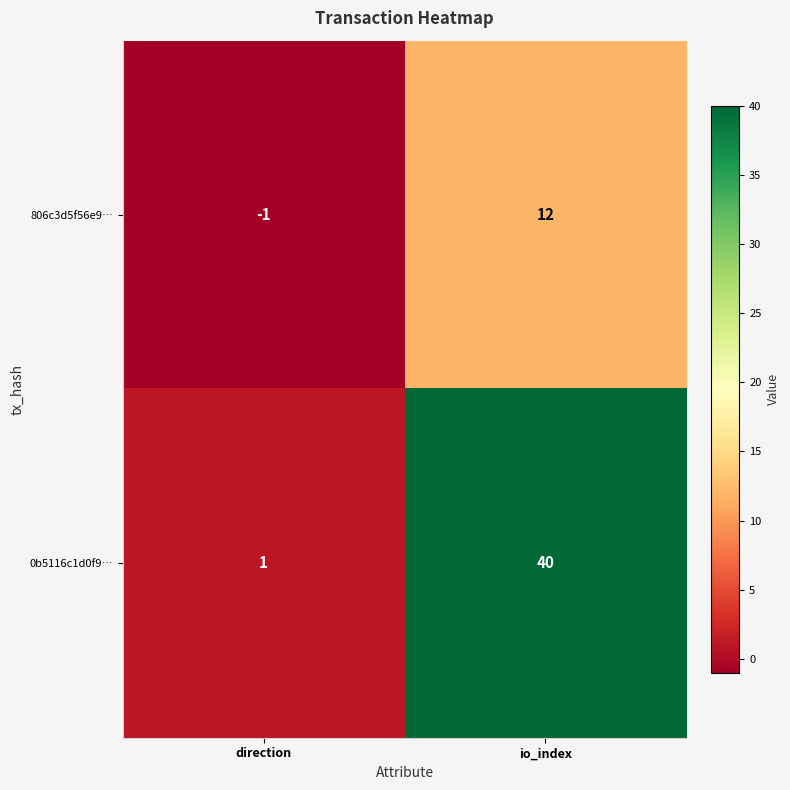

Reading right to left, extract all data points from this chart.

806c3d5f56e9…: 12	-1
0b5116c1d0f9…: 40	1